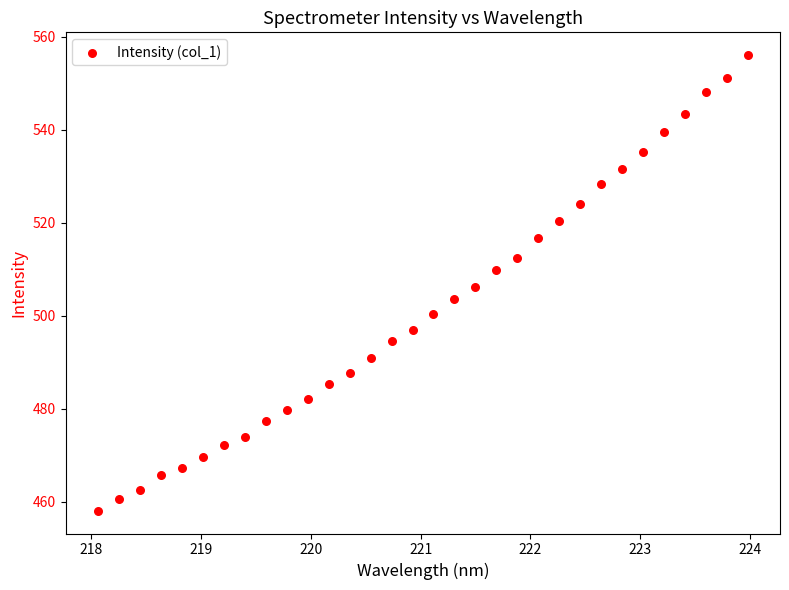

What is the range of Y values (max minus min)?

97.9